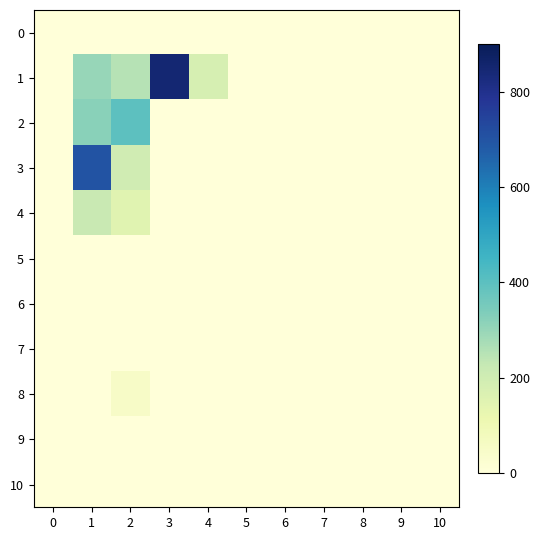

Rank the series by their maximum value, from highest to lowest.

1, 3, 2, 4, 8, 0, 5, 6, 7, 9, 10